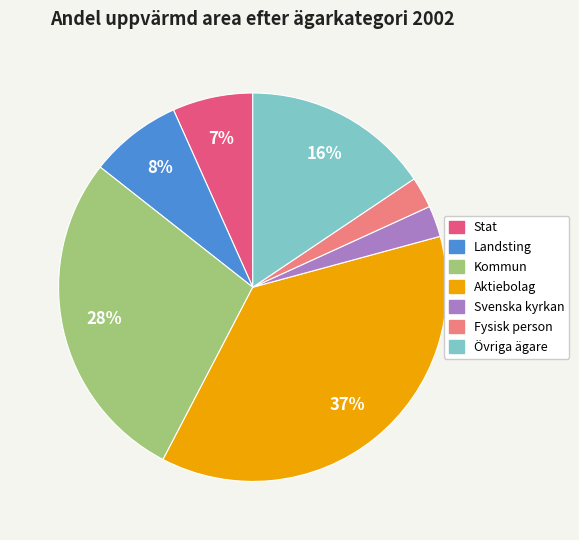

True or false: Aktiebolag accounts for 30% of the total.

False